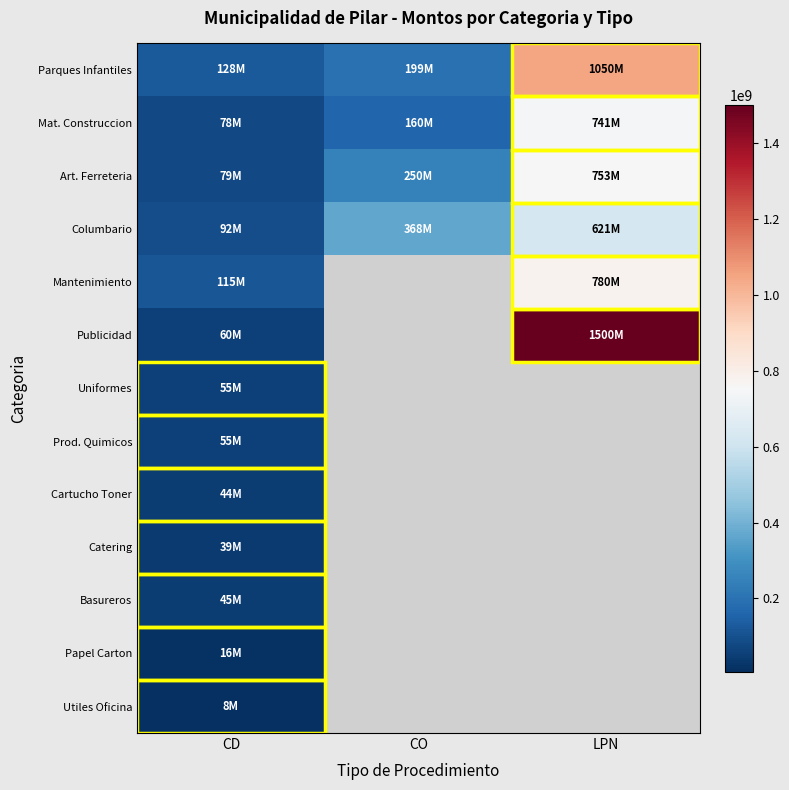

Which series changed the most between CO and LPN?

Parques Infantiles